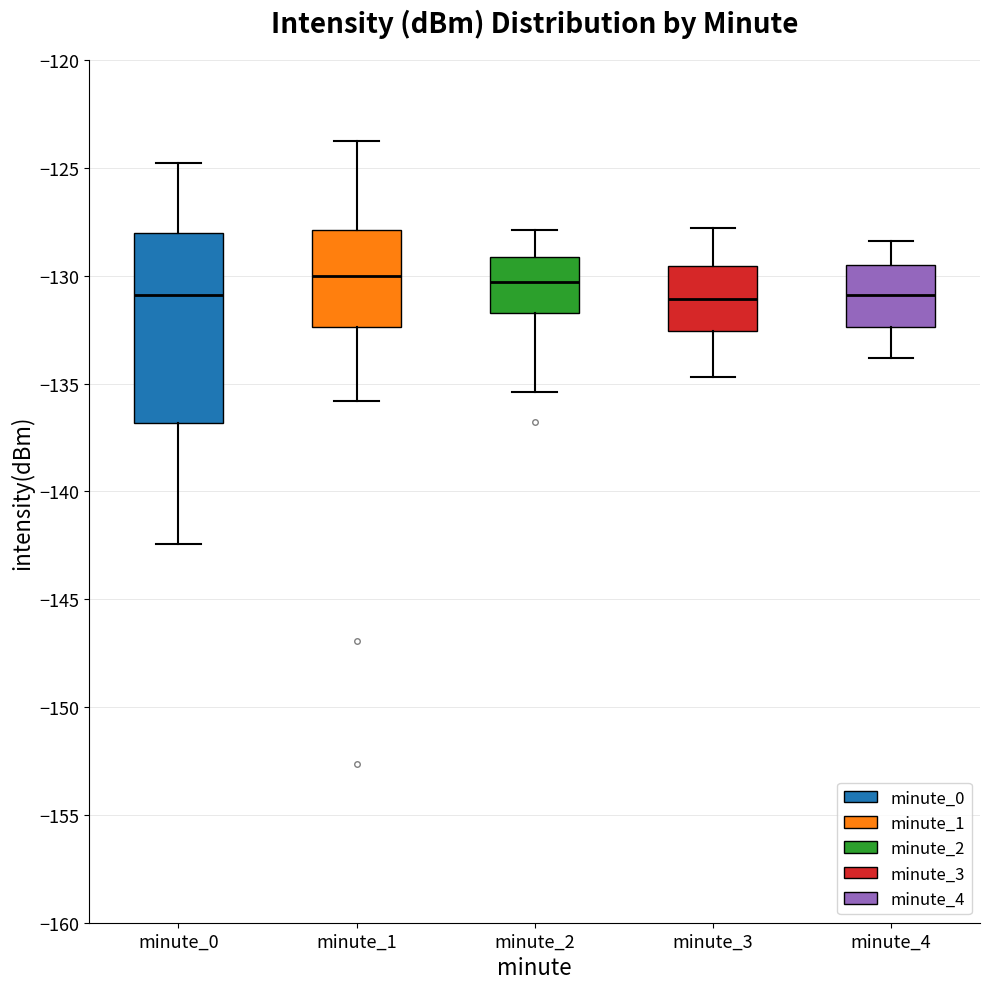

Reading left to right, read every box against the y-axis: the position of its median line, the range the box covers, and the ends of its whiskers. The values are not printed on the chart, so give them approximately, as read against the axis.

minute_0: median -131.0, box -137.0 to -128.0, whiskers -142.5 to -125.0
minute_1: median -130.0, box -132.5 to -128.0, whiskers -136.0 to -124.0
minute_2: median -130.5, box -131.5 to -129.0, whiskers -135.5 to -128.0
minute_3: median -131.0, box -132.5 to -129.5, whiskers -134.5 to -128.0
minute_4: median -131.0, box -132.5 to -129.5, whiskers -134.0 to -128.5